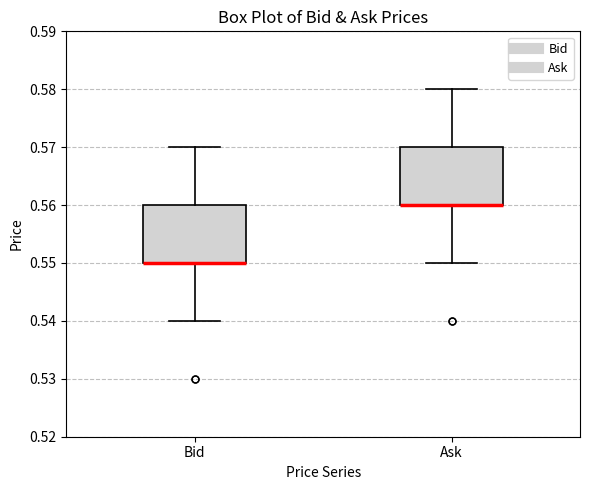

Reading left to right, transcribe this box plot: for each box, give where its median line is, the range the box spans, and where its two whiskers end, as read against the y-axis. The values are not printed on the chart, so give them approximately, as read against the axis.

Bid: median 0.55 (drawn on the box's lower edge), box 0.55 to 0.56, whiskers 0.54 to 0.57
Ask: median 0.56 (drawn on the box's lower edge), box 0.56 to 0.57, whiskers 0.55 to 0.58